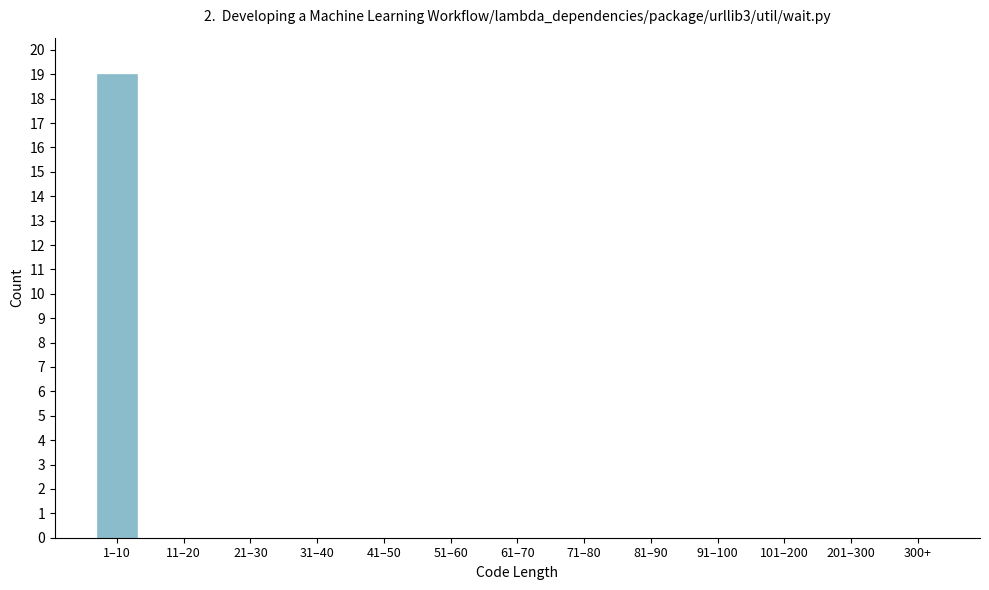

Reading left to right, extract all data points from this chart.

1–10=19	11–20=0	21–30=0	31–40=0	41–50=0	51–60=0	61–70=0	71–80=0	81–90=0	91–100=0	101–200=0	201–300=0	300+=0